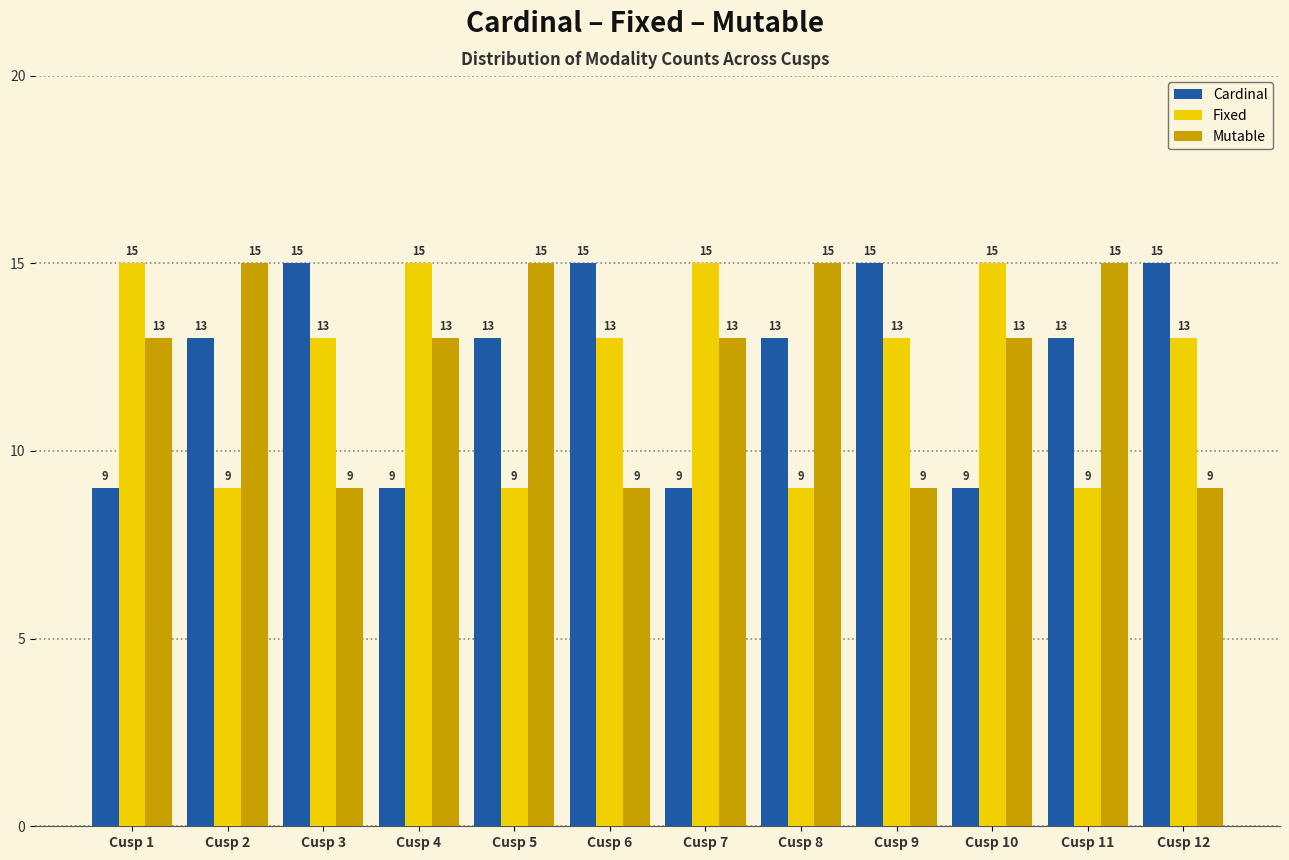

What is the value of the Fixed bar at the 9th from the left?

13